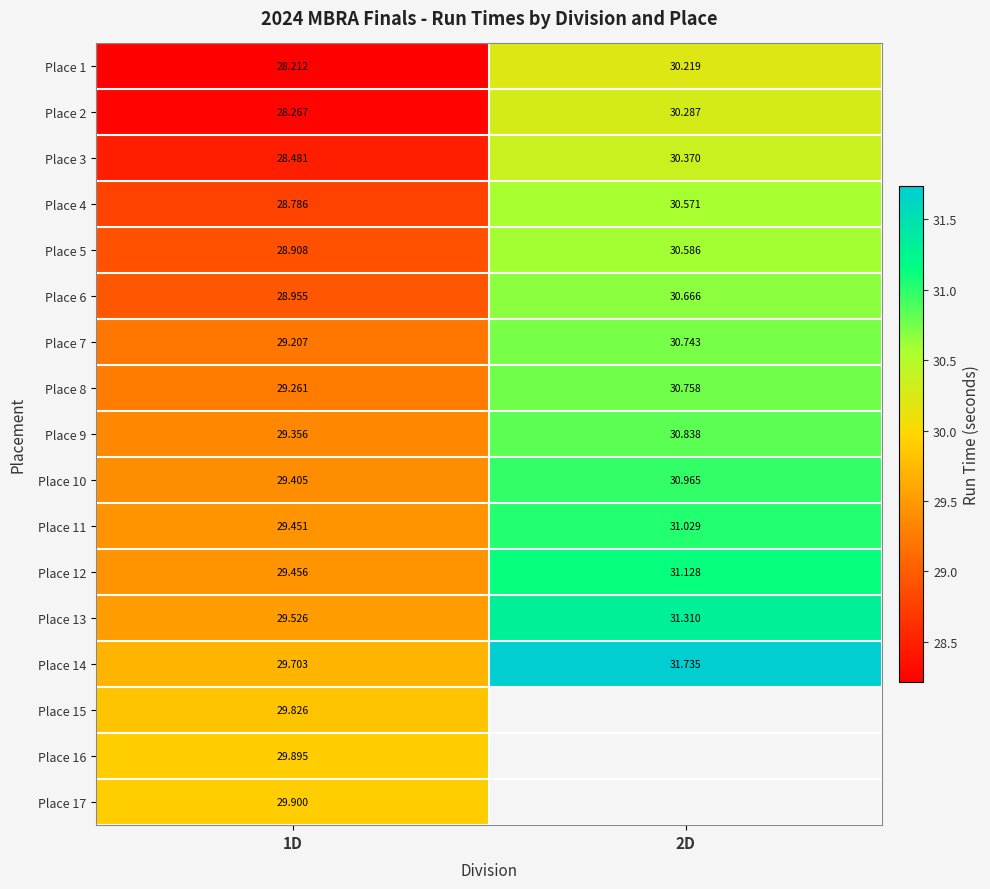

How many distinct data groups are displayed?

17